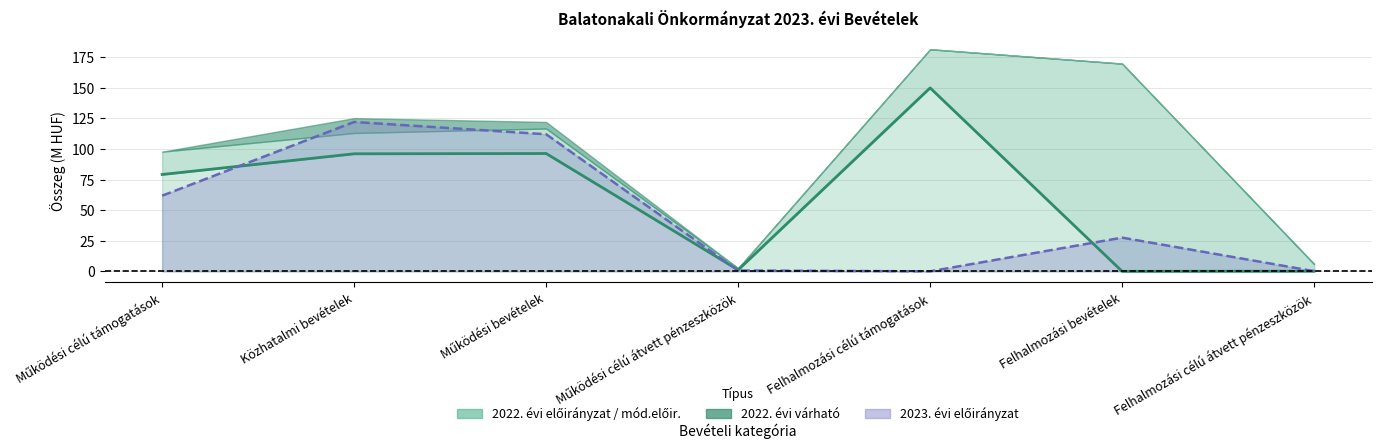

Which label corresponds to the smallest value in the chart?

Felhalmozási bevételek